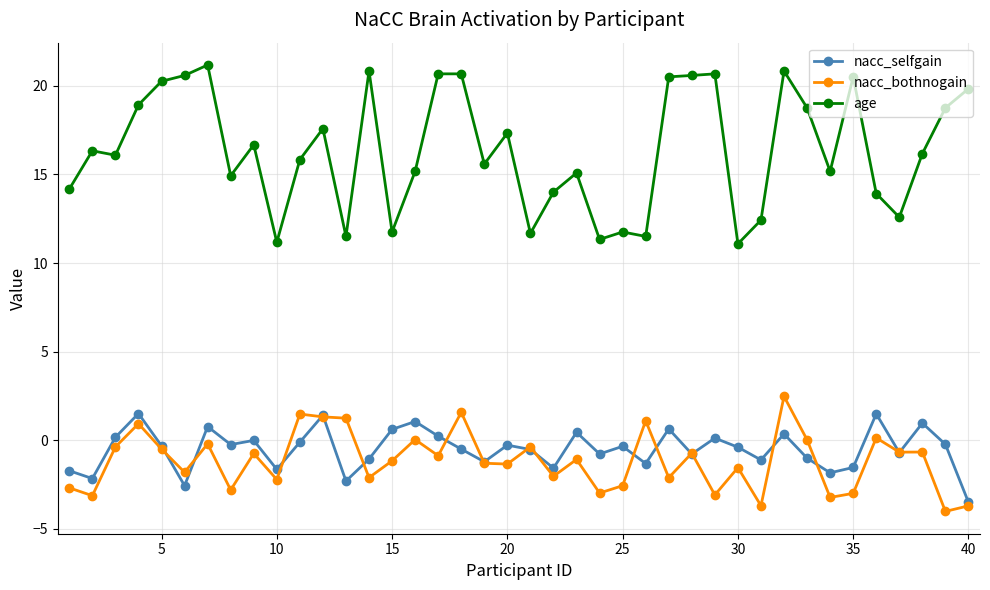

Which series has the largest total across all categories?

age